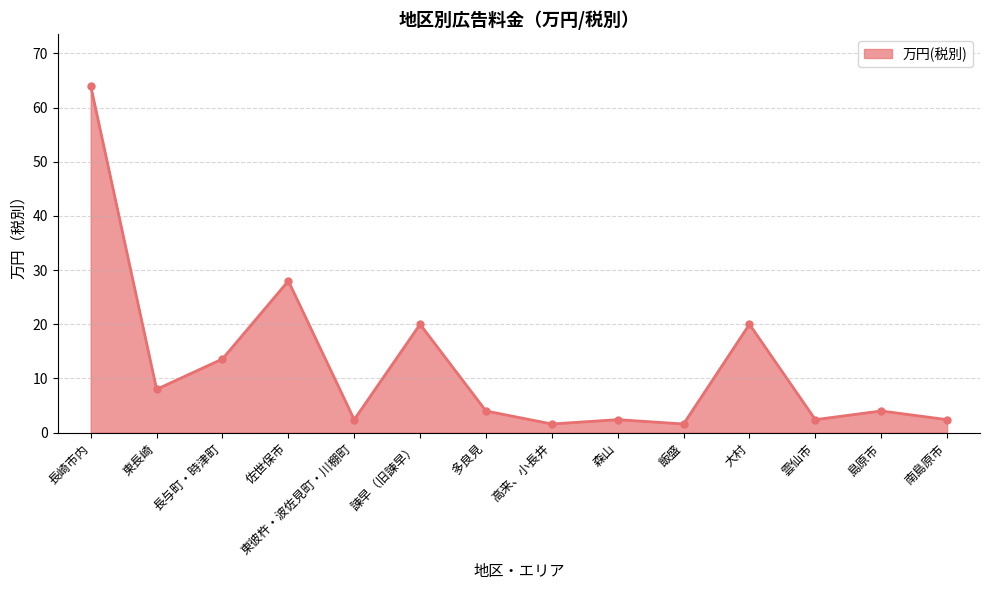

Reading left to right, transcribe all the data shown in this chart.

64.0	8.0	13.6	28.0	2.4	20.0	4.0	1.6	2.4	1.6	20.0	2.4	4.0	2.4